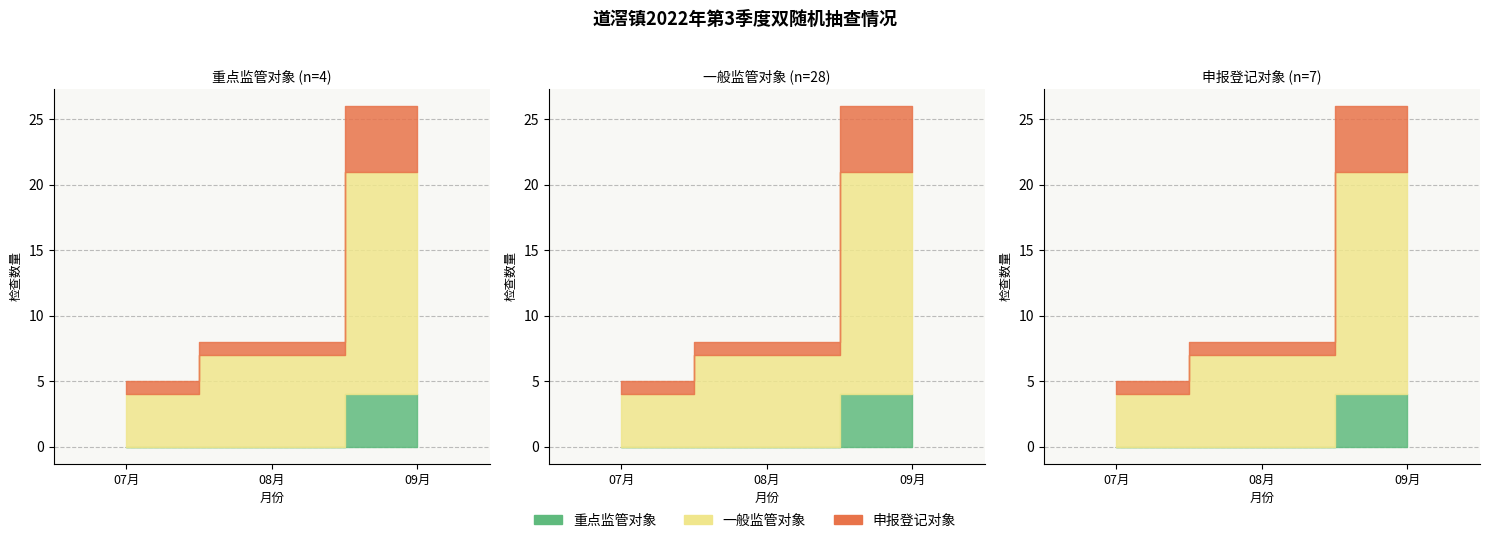

What are all the series names shown in the legend?

重点监管对象, 一般监管对象, 申报登记对象